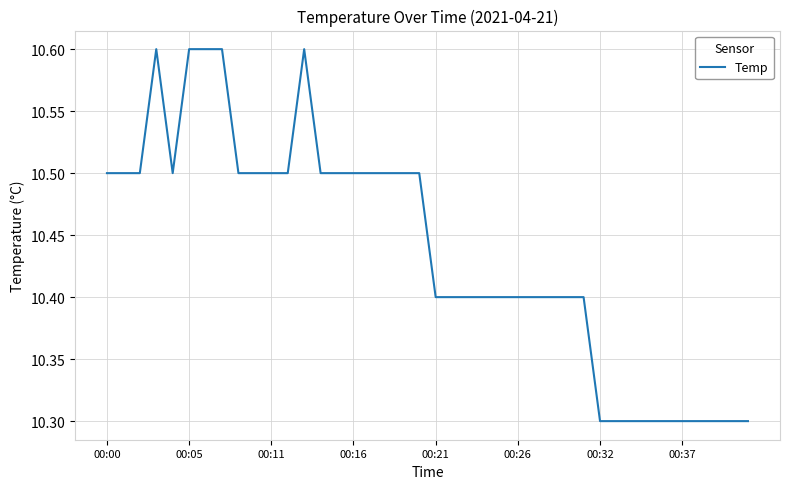

What is the difference between the second highest and minimum values?

0.3